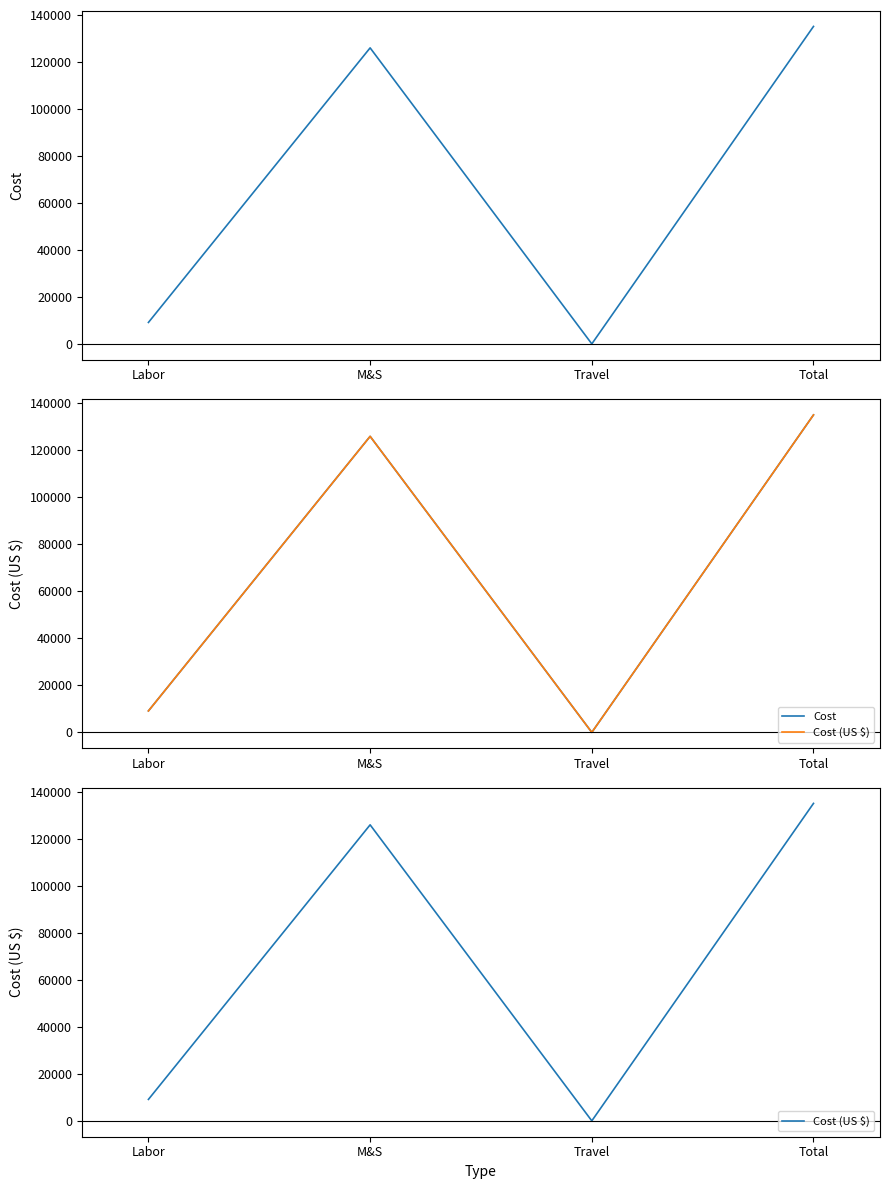

How many interior local peaks does the Cost series have?

1